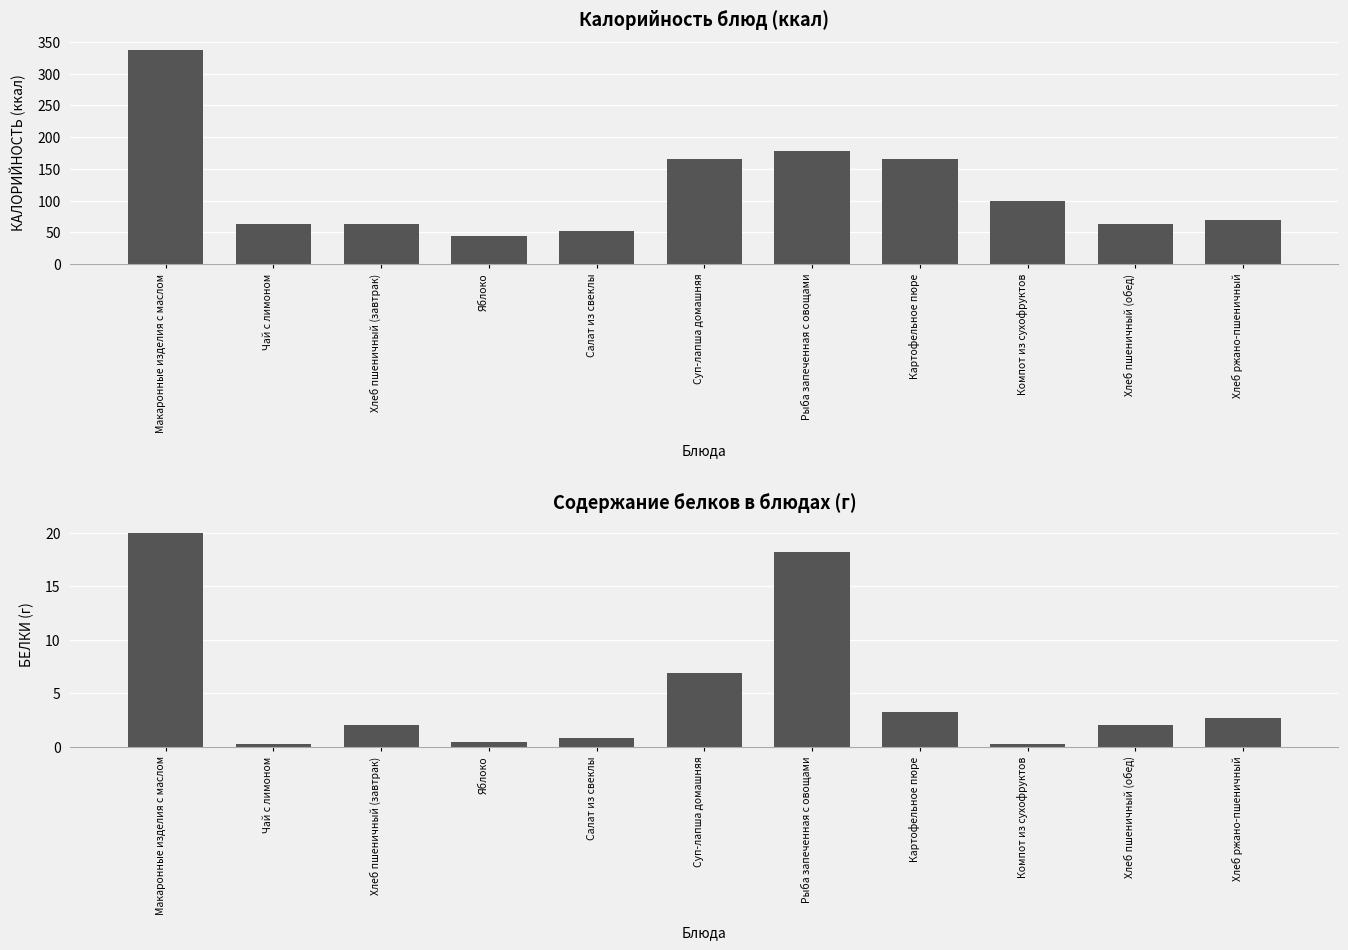

What is the label of the 2nd bar from the right?

Хлеб пшеничный (обед)